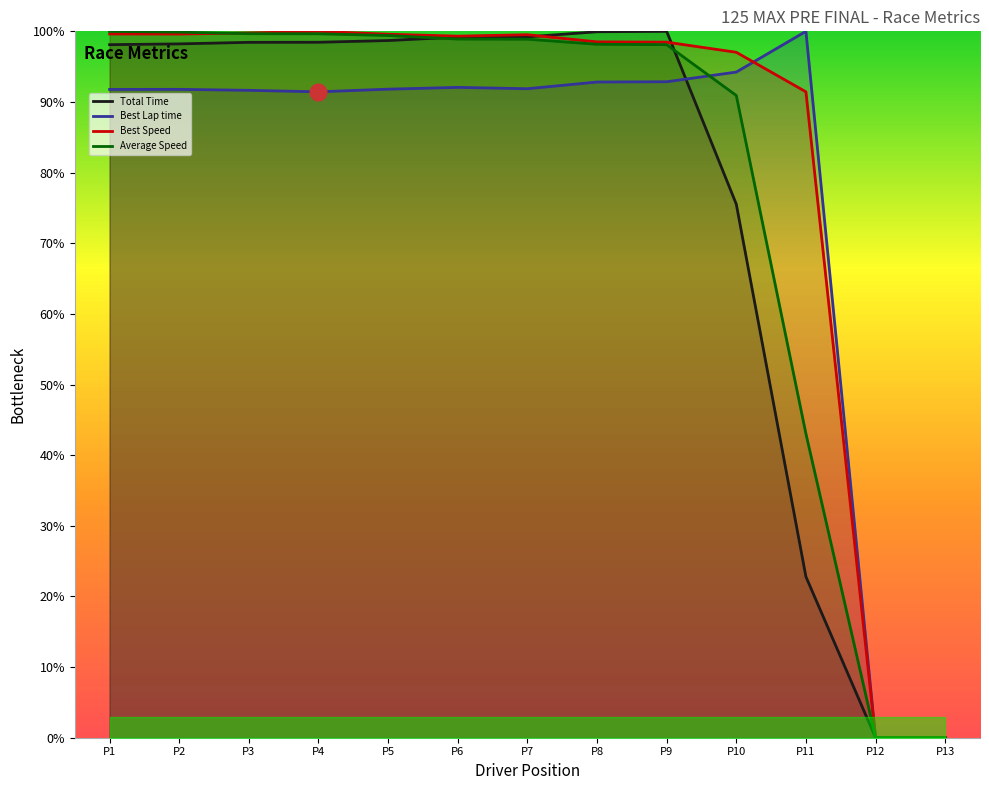

Which series has the largest total across all categories?

Best Speed